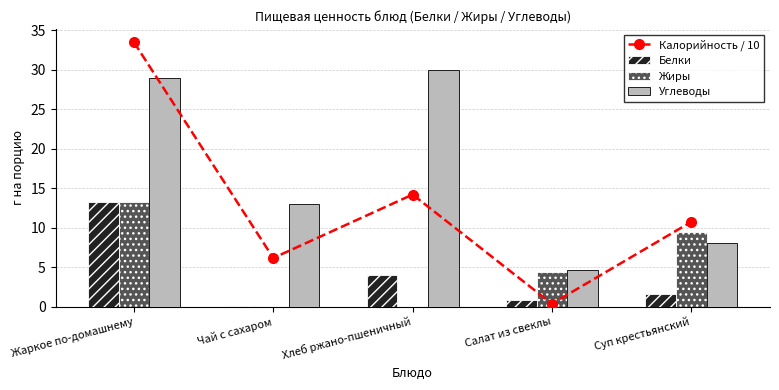

What position from the right is Суп крестьянский?

1